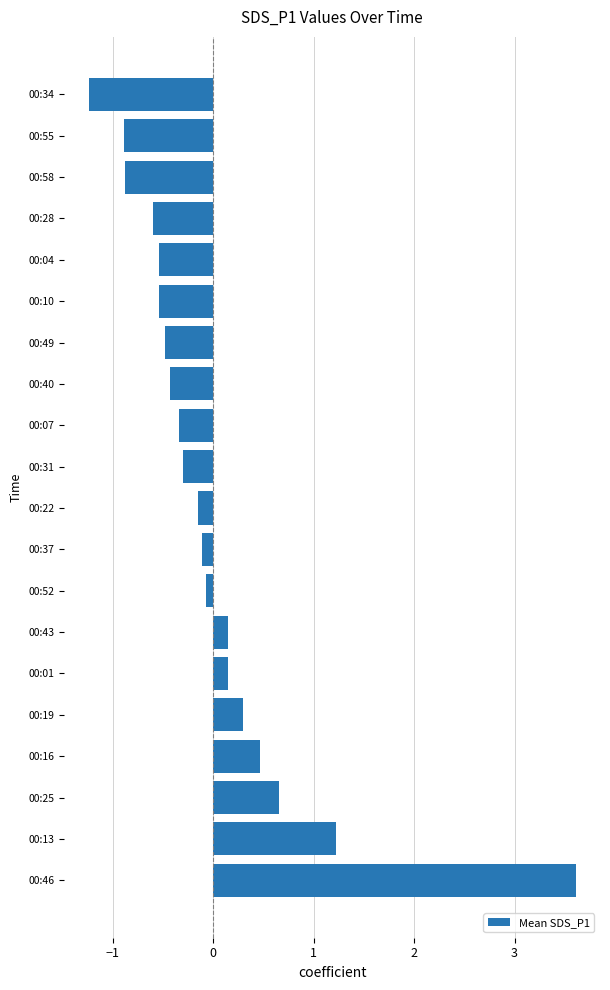

At which category does the chart reach its peak across all series?

00:46